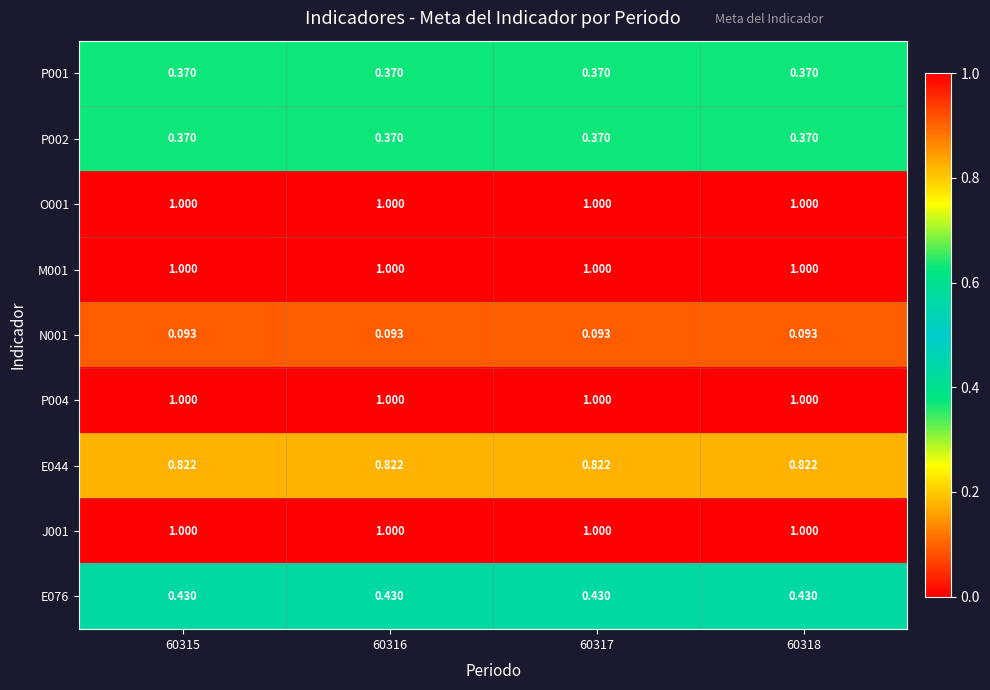

Is the value of N001 at 60318 greater than the value of P002 at 60315?

No